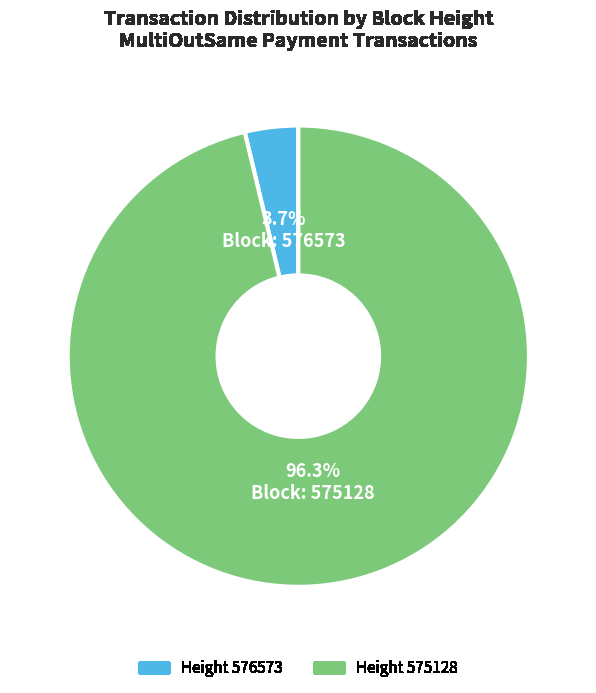

How many segments does this pie chart have?

2